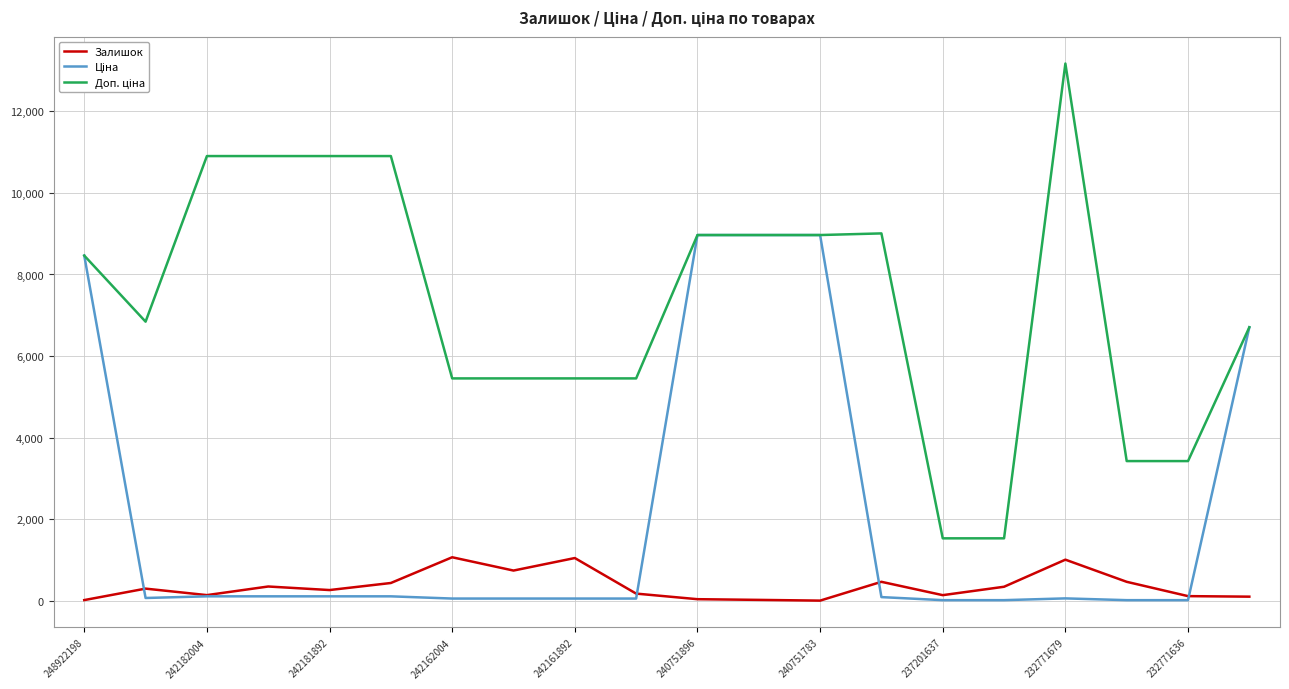

Which label corresponds to the largest value in the chart?

232771679